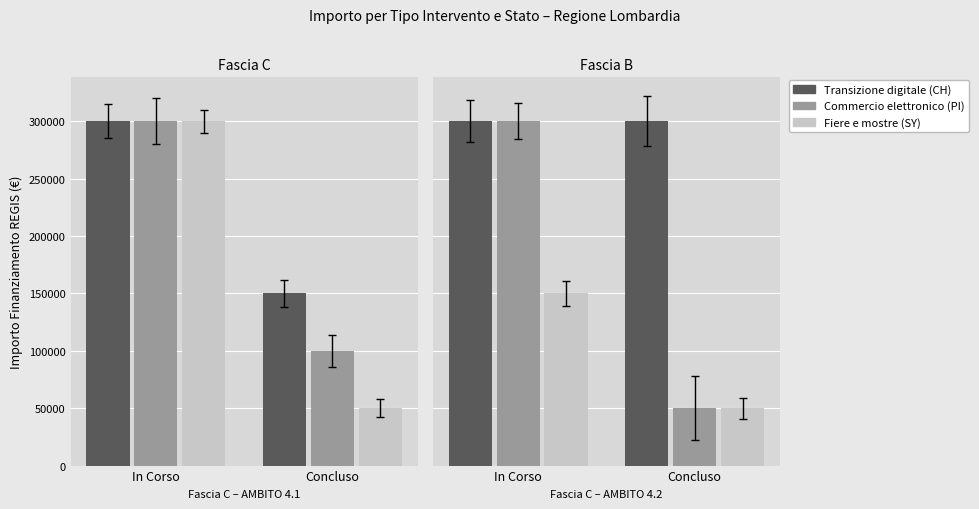

How many bars are there in each group?

3